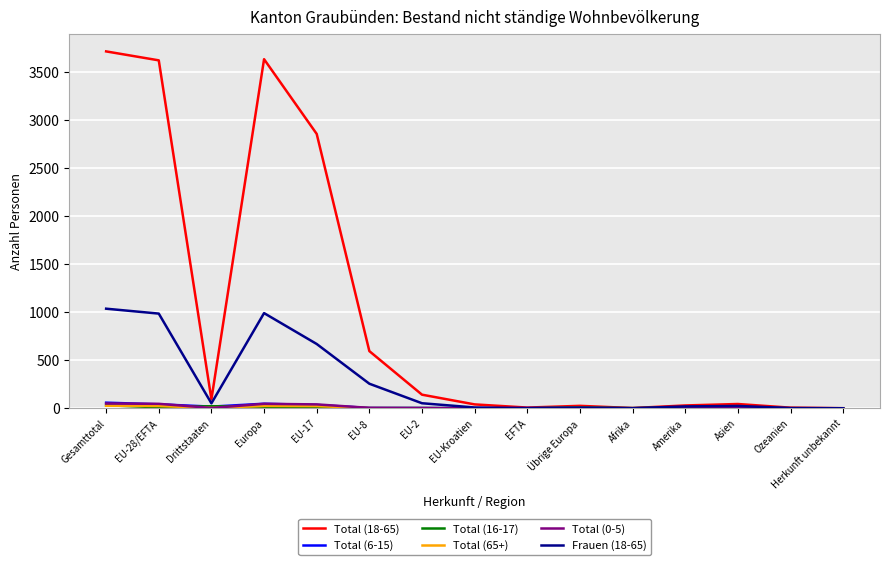

What is the spread (max minus min) of values at EFTA?

7